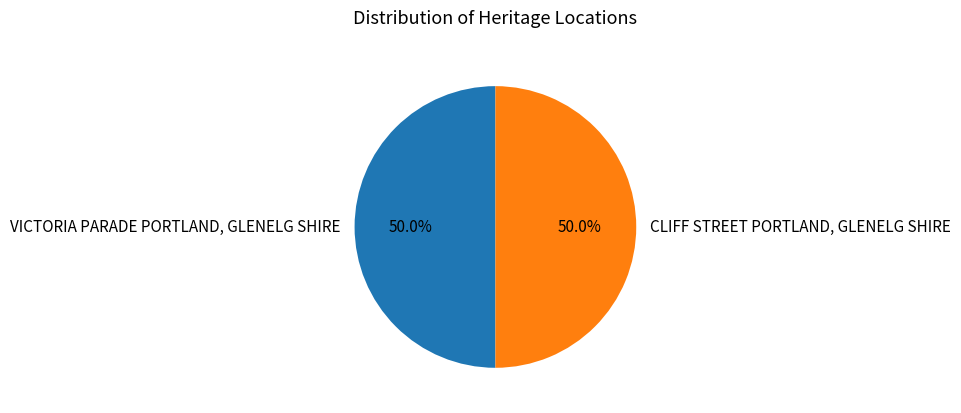

To the nearest percent, what portion does VICTORIA PARADE PORTLAND, GLENELG SHIRE represent?

50%